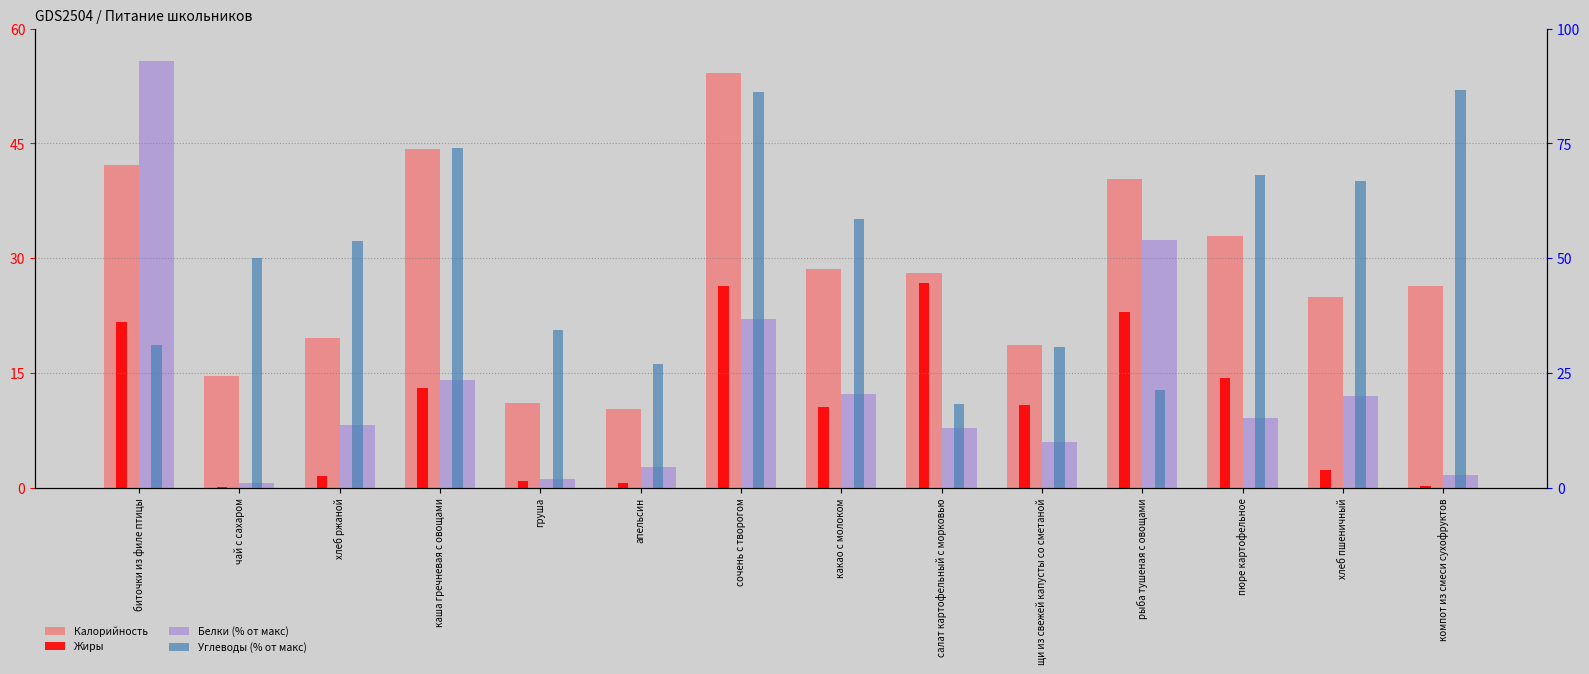

At which category does the chart reach its peak across all series?

биточки из филе птицы